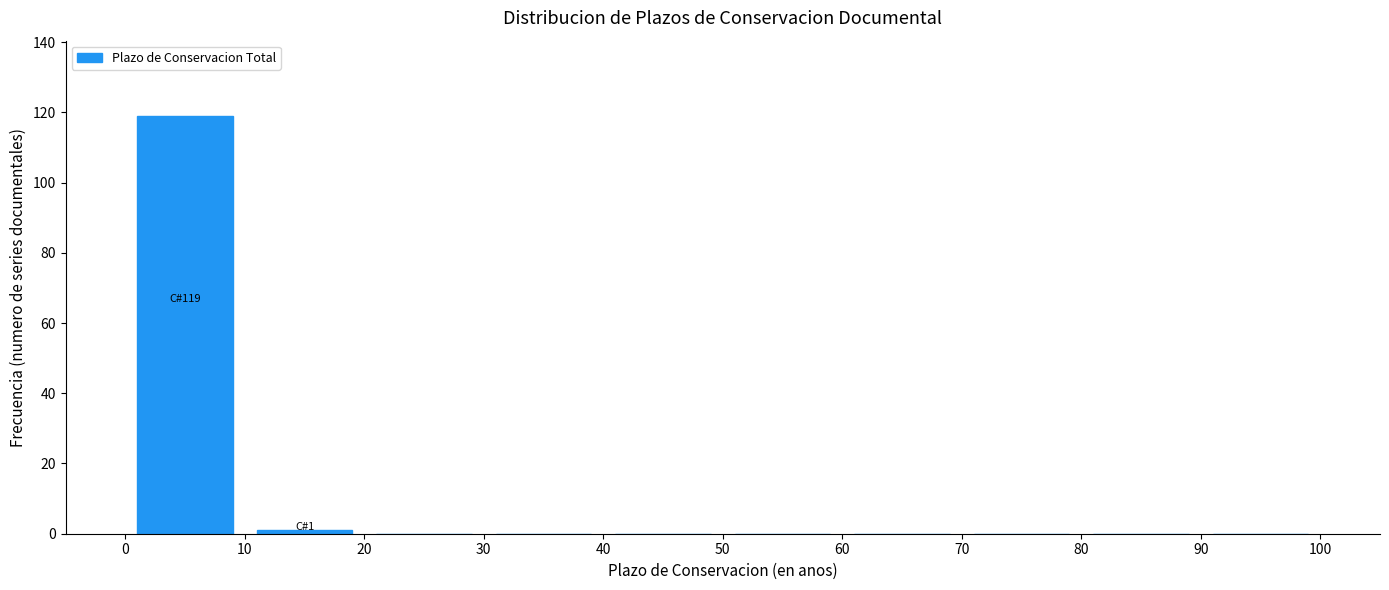

Which range on the x-axis has the tallest bar?

0 to 10